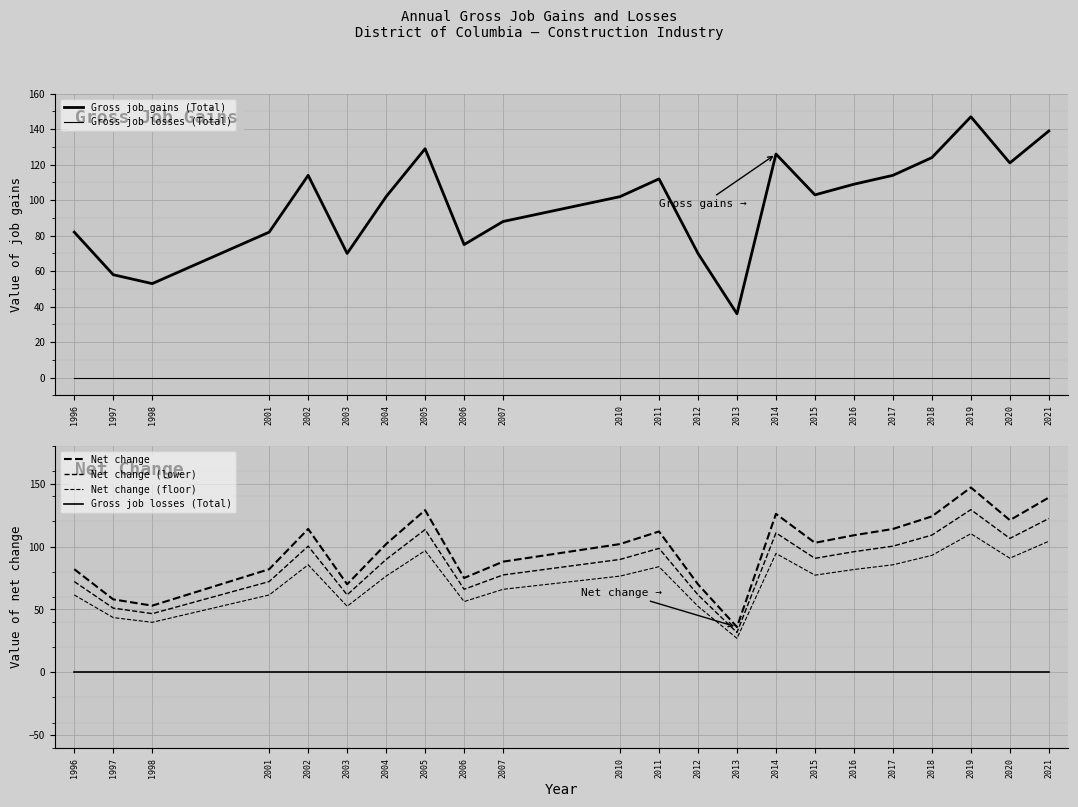

Reading left to right, transcribe all the data shown in this chart.

Gross job gains (Total): 82.0	58.0	53.0	82.0	114.0	70.0	102.0	129.0	75.0	88.0	102.0	112.0	70.0	36.0	126.0	103.0	109.0	114.0	124.0	147.0	121.0	139.0
Gross job losses (Total): 0.0	0.0	0.0	0.0	0.0	0.0	0.0	0.0	0.0	0.0	0.0	0.0	0.0	0.0	0.0	0.0	0.0	0.0	0.0	0.0	0.0	0.0
Net change: 82.0	58.0	53.0	82.0	114.0	70.0	102.0	129.0	75.0	88.0	102.0	112.0	70.0	36.0	126.0	103.0	109.0	114.0	124.0	147.0	121.0	139.0
Net change (lower): 72.2	51.0	46.6	72.2	100.3	61.6	89.8	113.5	66.0	77.4	89.8	98.6	61.6	31.7	110.9	90.6	95.9	100.3	109.1	129.4	106.5	122.3
Net change (floor): 61.5	43.5	39.8	61.5	85.5	52.5	76.5	96.8	56.2	66.0	76.5	84.0	52.5	27.0	94.5	77.2	81.8	85.5	93.0	110.2	90.8	104.2